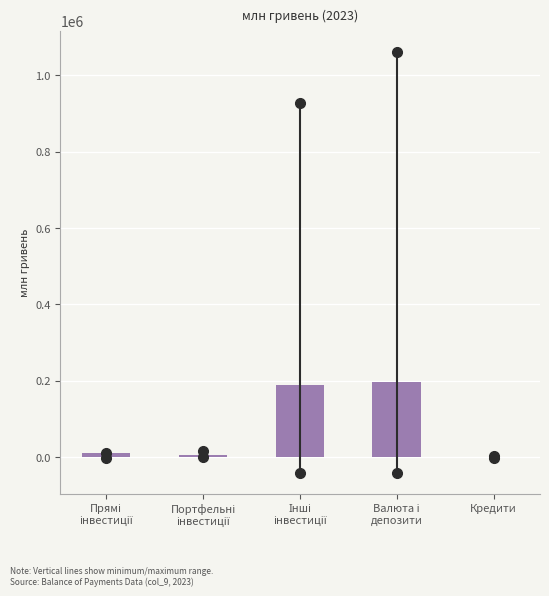

How many values exceed 11220?

3